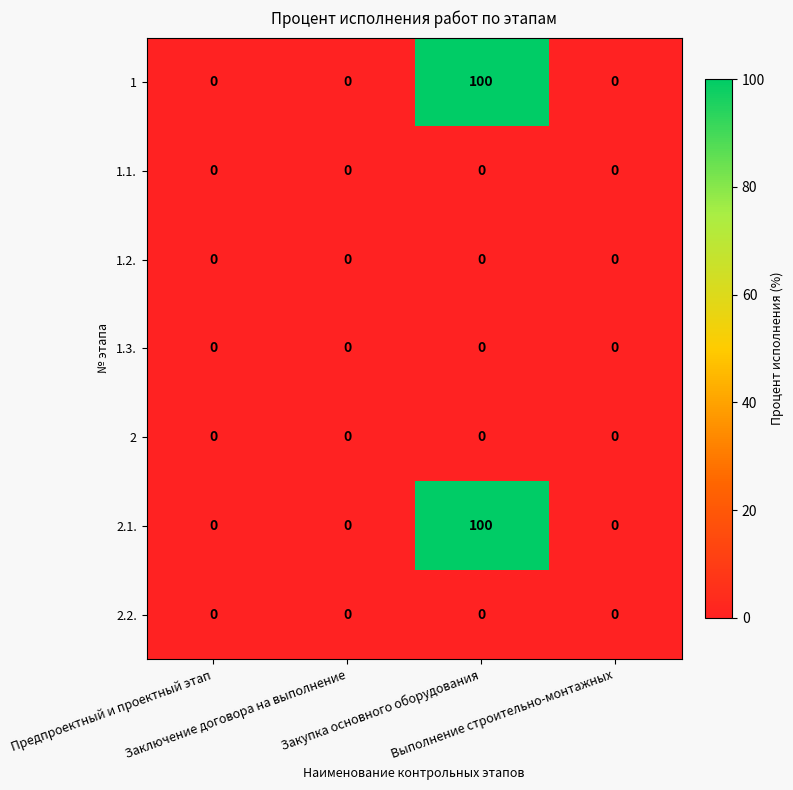

How many categories are shown in the chart?

4